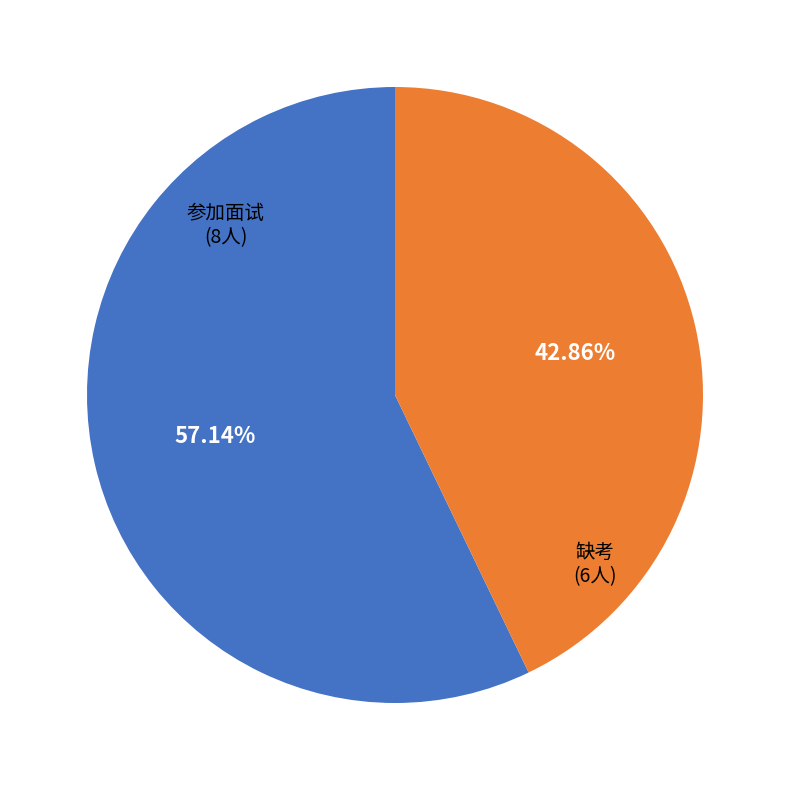

Does any single category account for the majority?

Yes